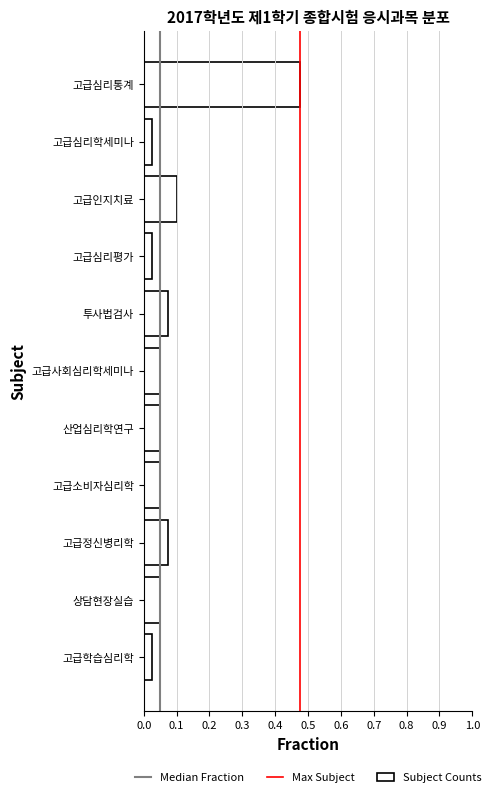

What is the sum of all values?

1.0